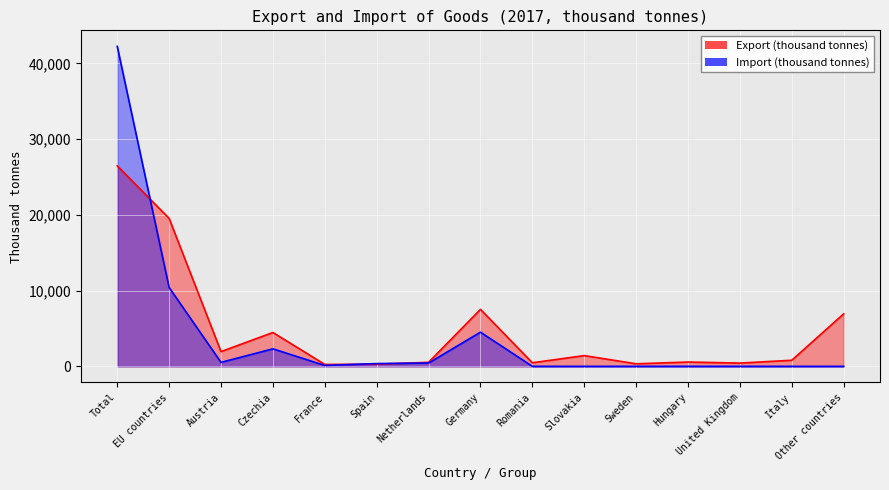

At Germany, list the series in order from largest to smallest.

Export (thousand tonnes), Import (thousand tonnes)